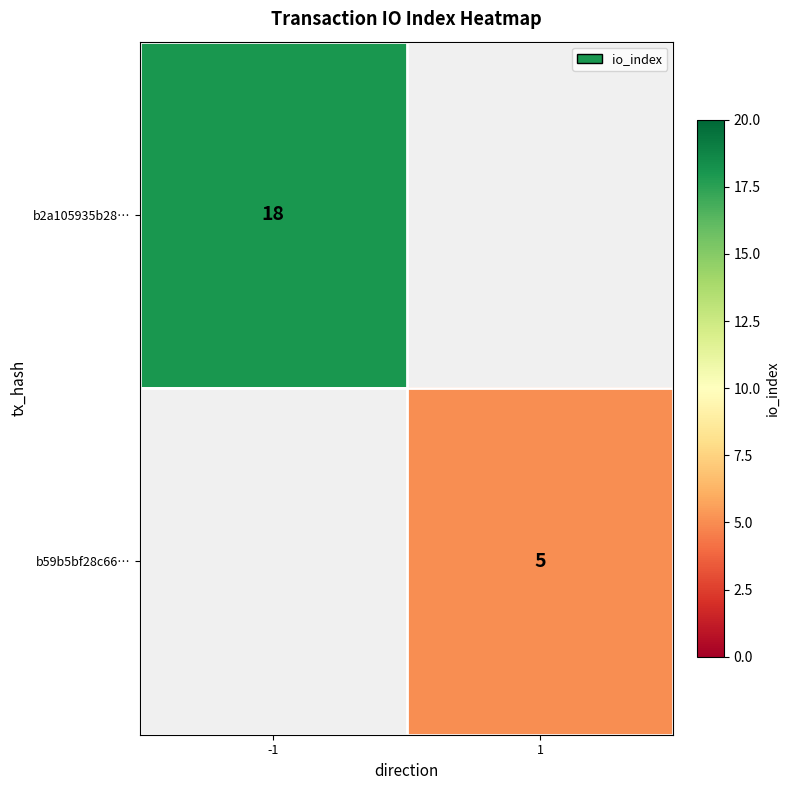

Is it true that b59b5bf28c66… equals 5 at 1?

True